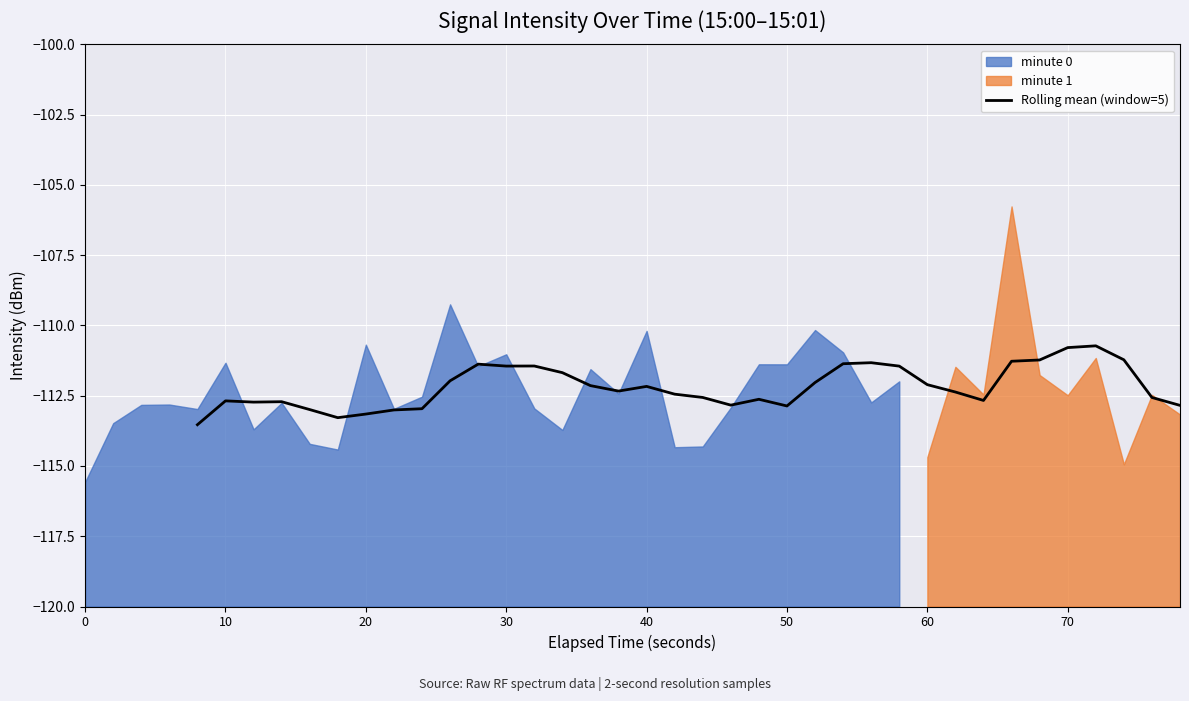

How many values exceed -112?

13